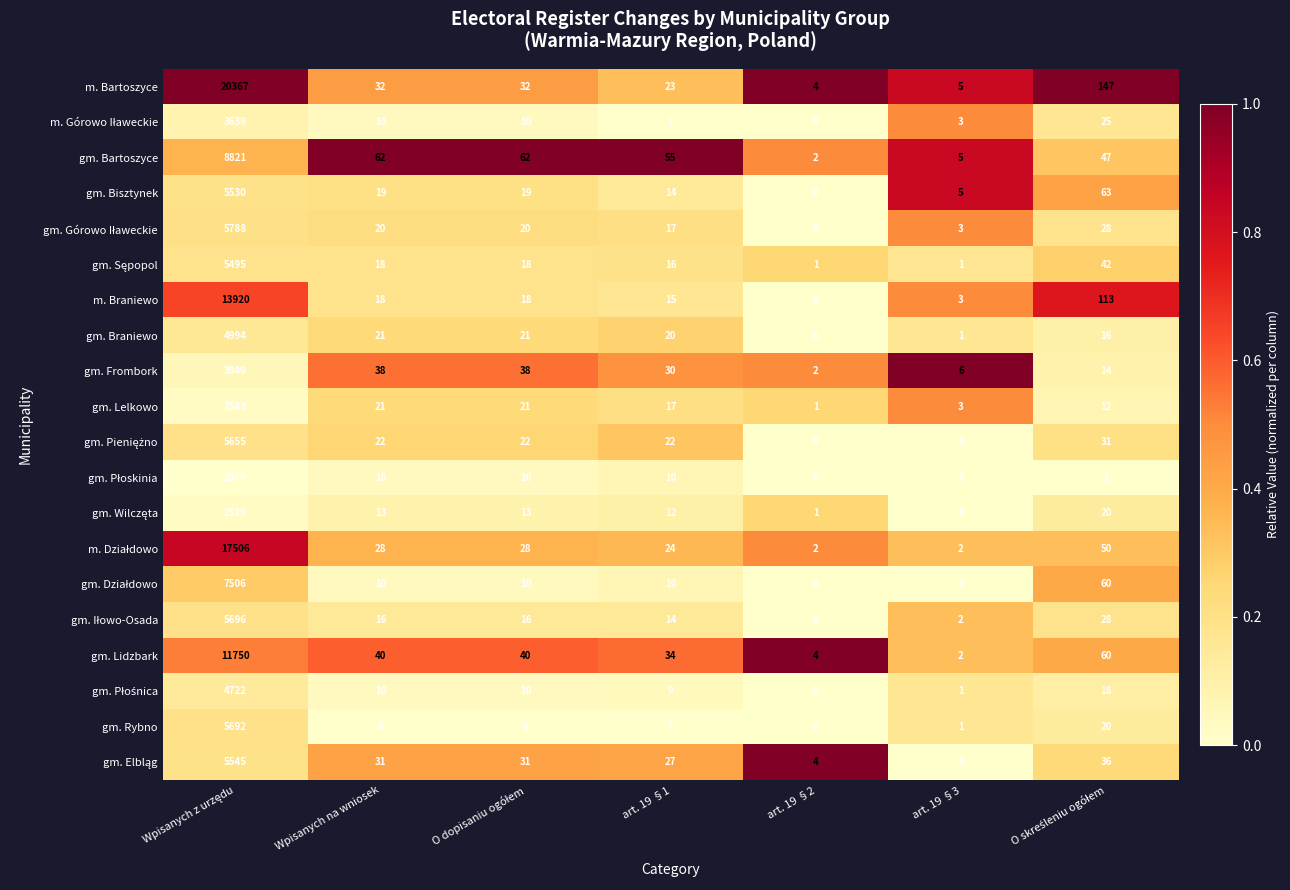

What is the sum of all gm. Braniewo values?

5073